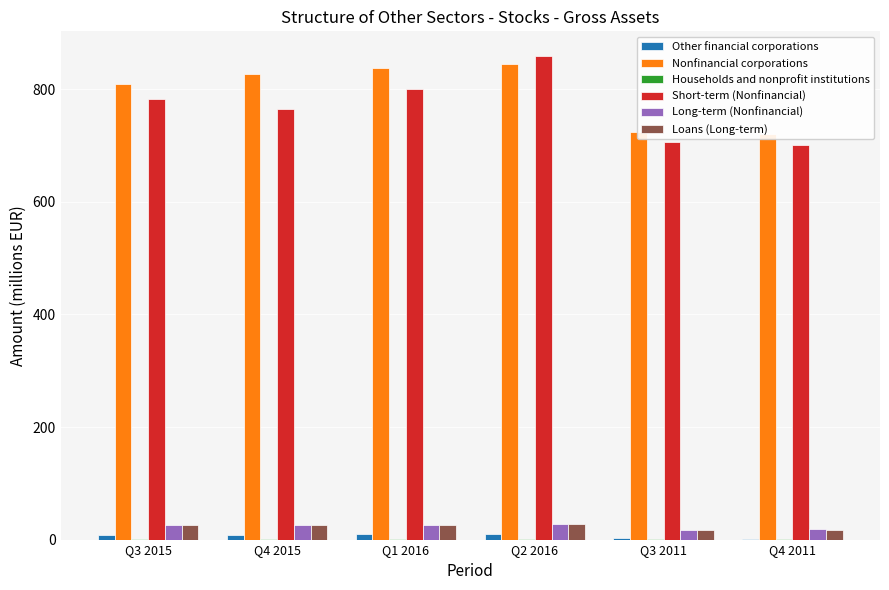

What is the difference between the maximum and minimum values in the Nonfinancial corporations series?

125.2